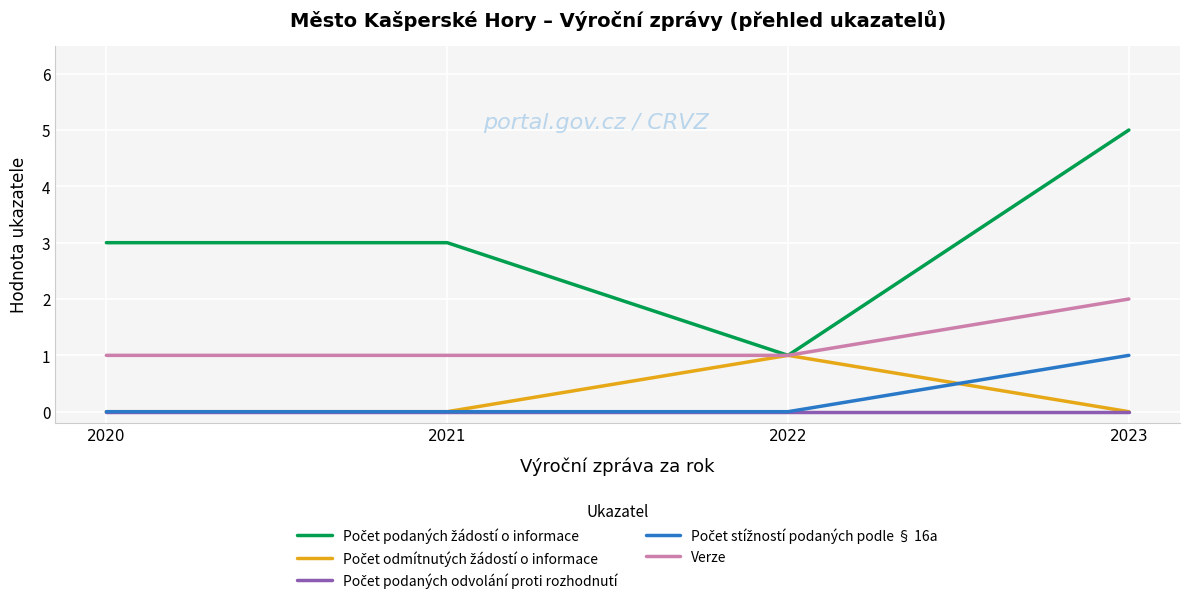

At which category is the sum across all series the highest?

2023